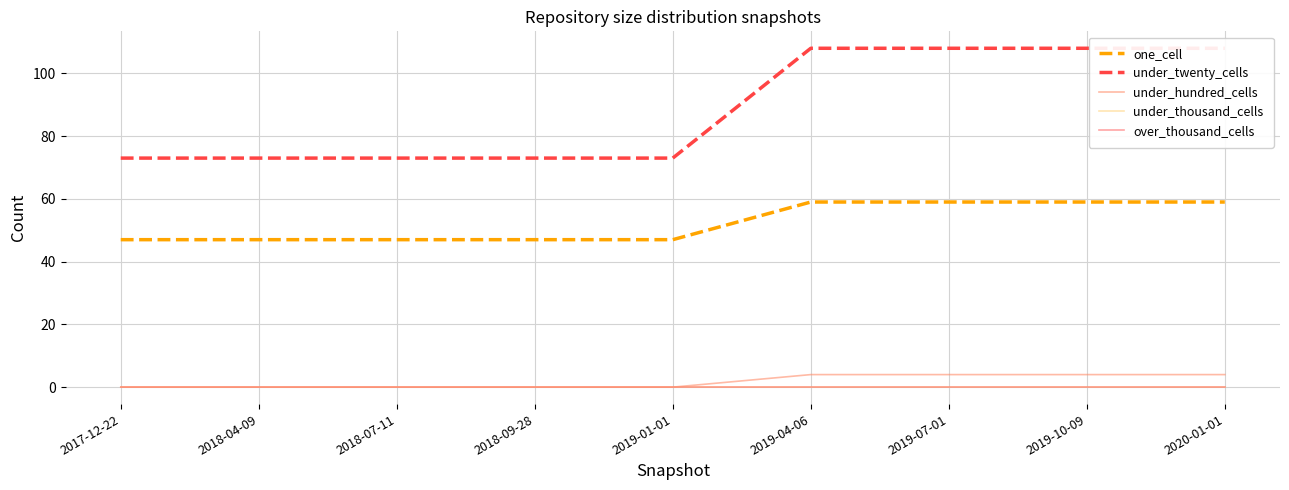

List the series in order of their peak value, highest first.

under_twenty_cells, one_cell, under_hundred_cells, under_thousand_cells, over_thousand_cells